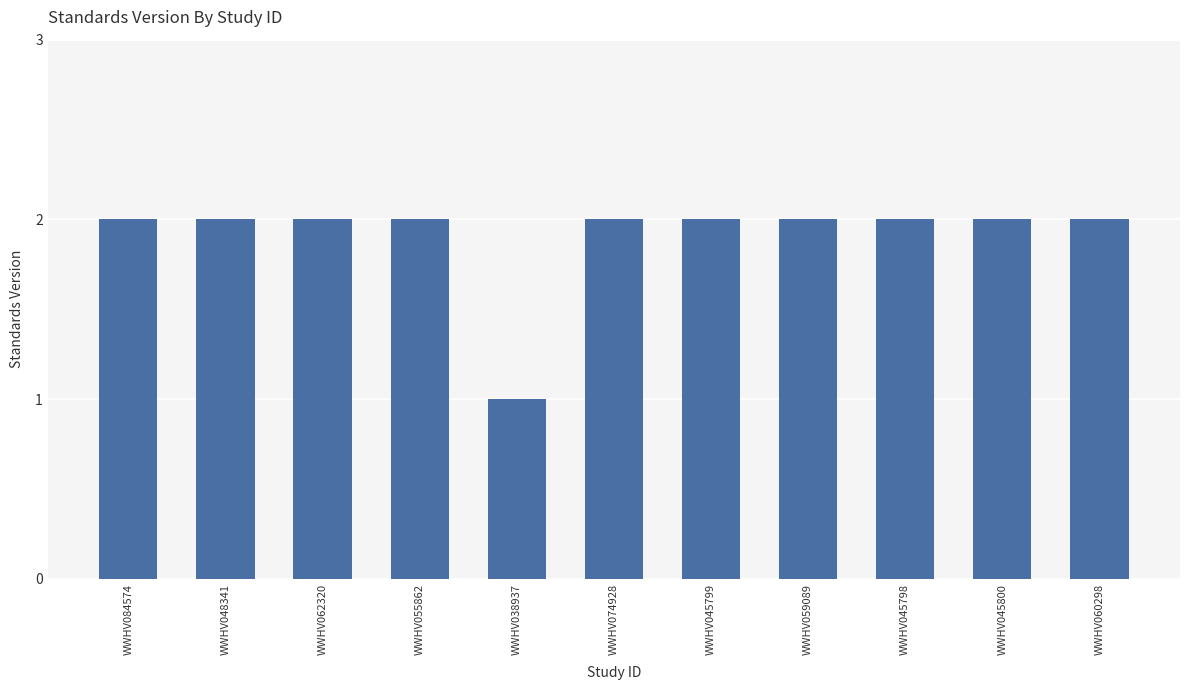

What is the sum of all values?

21